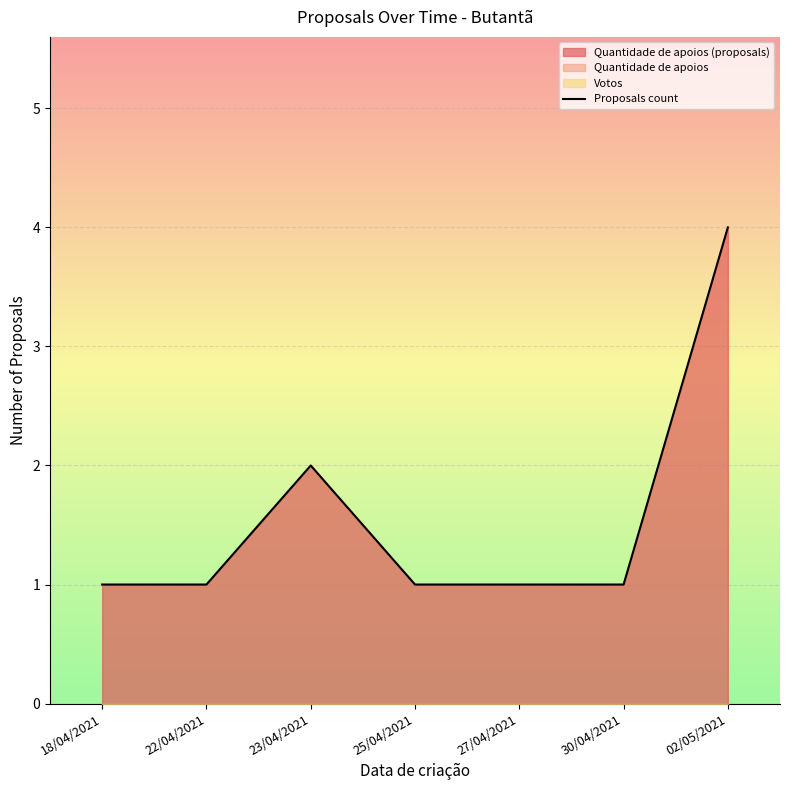

What value does the data have at 27/04/2021?

1